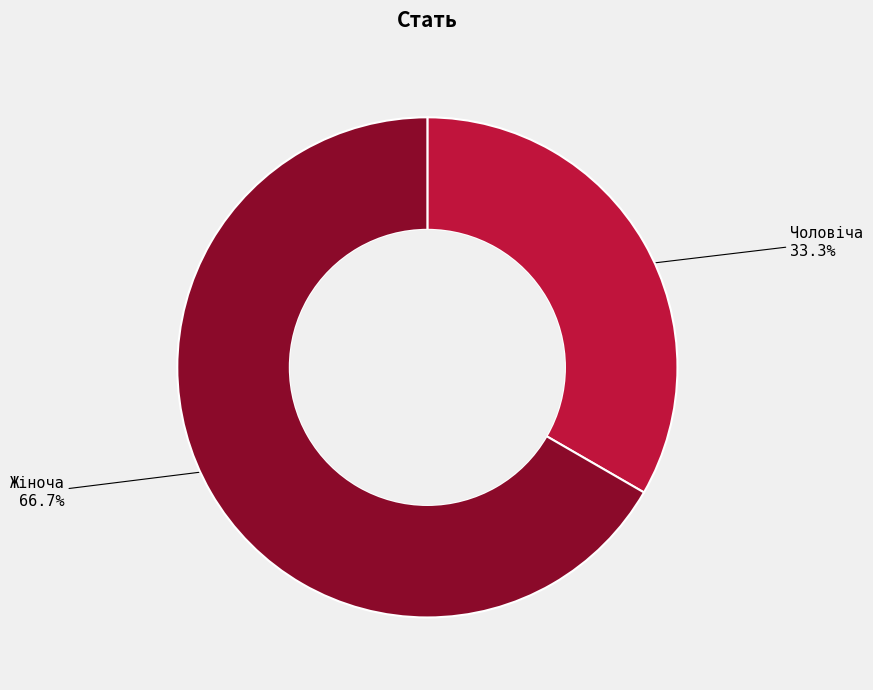

True or false: Чоловіча accounts for 40% of the total.

False